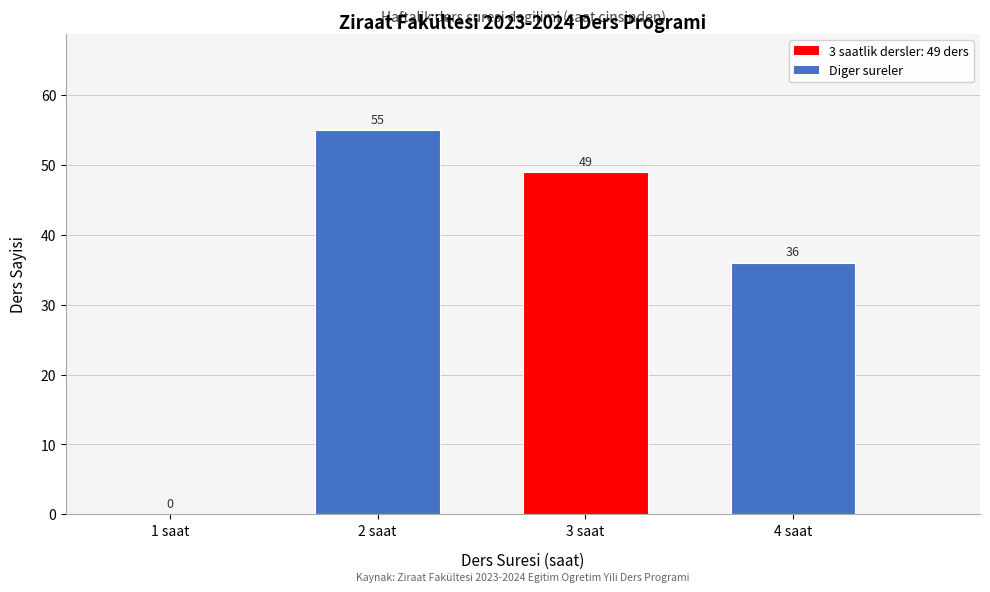

Reading right to left, extract all data points from this chart.

4 saat=36	3 saat=49	2 saat=55	1 saat=0